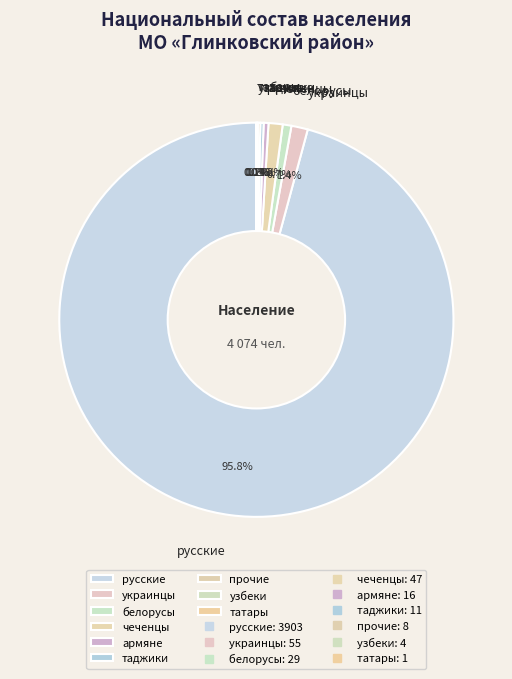

Which slice is the largest?

русские